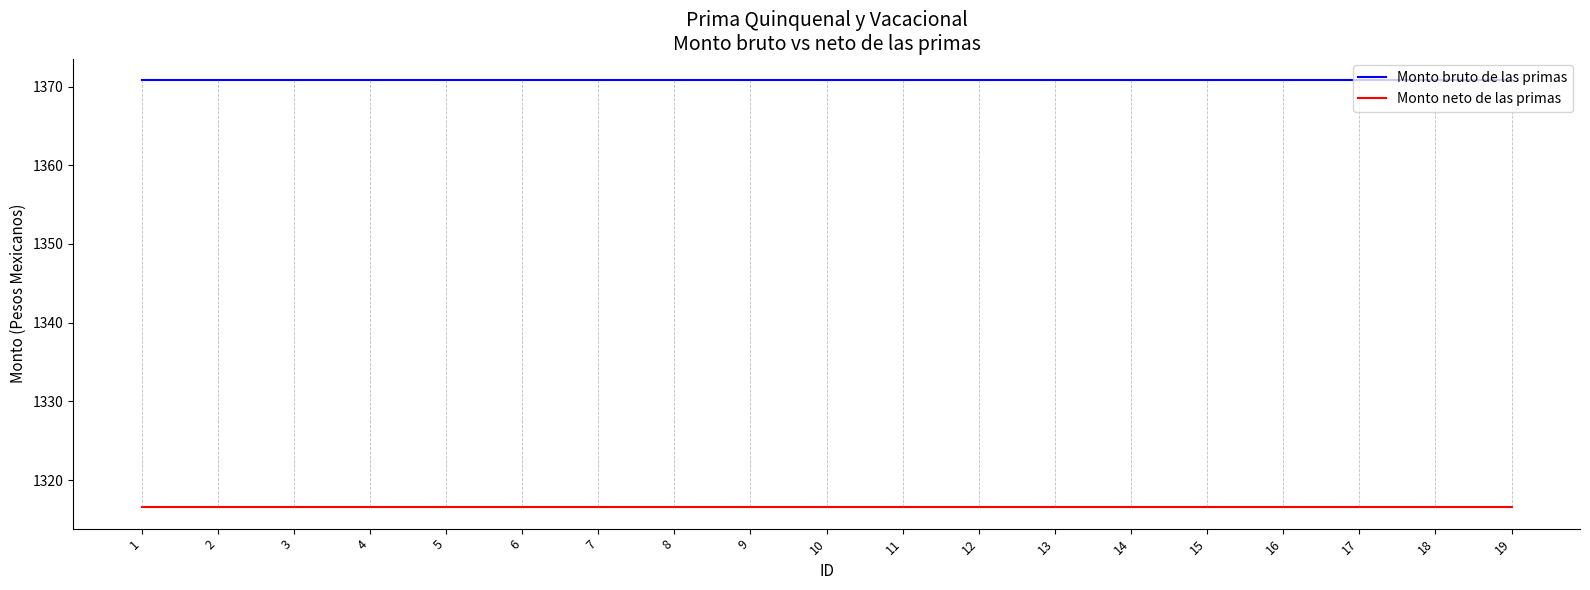

The Monto bruto de las primas series shows 1957.3 at 13. True or false?

False